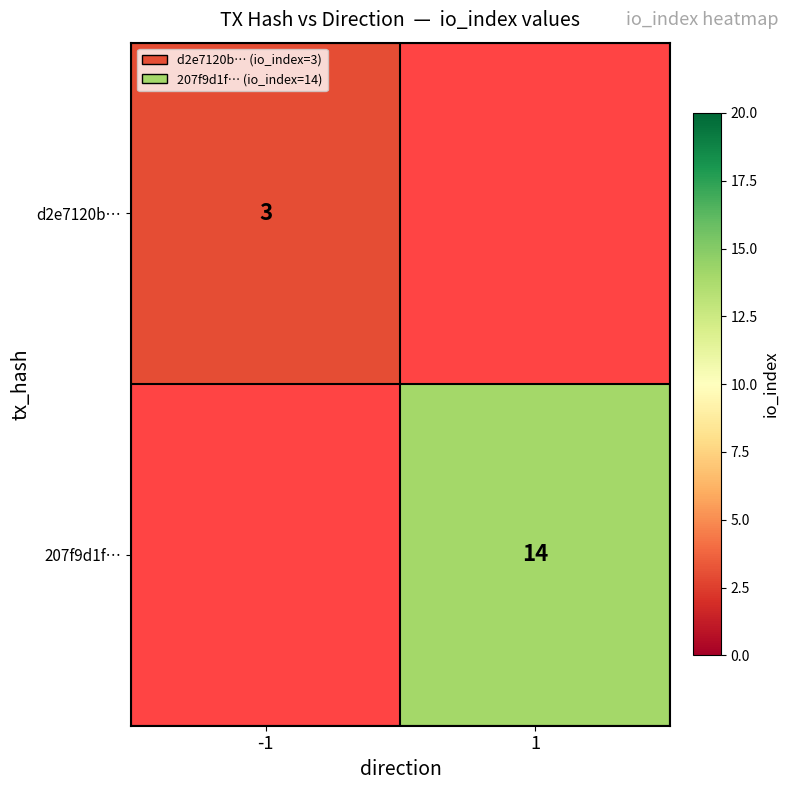

At how many categories does at least one series exceed 6?

1